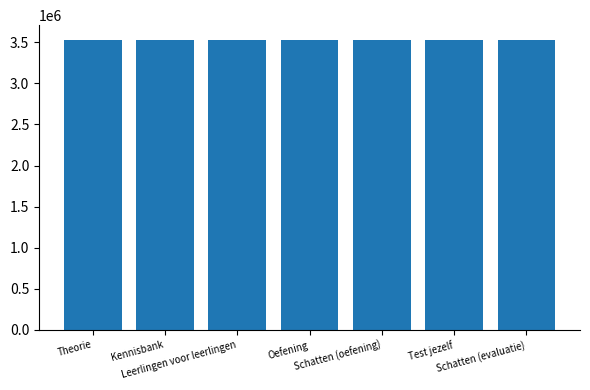

What is the change in value from Theorie to Test jezelf?

+8